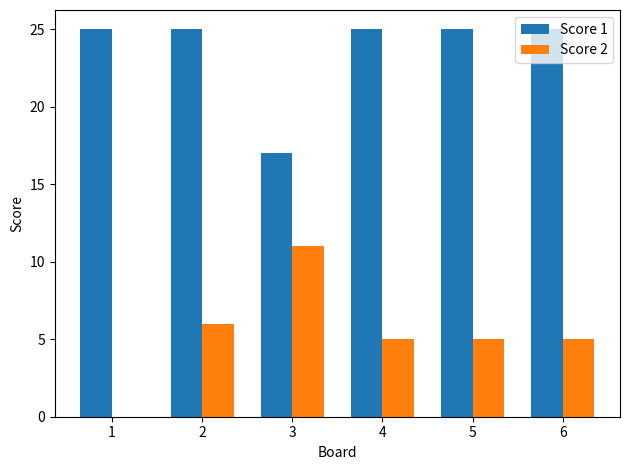

Reading right to left, what are all the values shown in this chart?

Score 1: 6=25	5=25	4=25	3=17	2=25	1=25
Score 2: 6=5	5=5	4=5	3=11	2=6	1=0